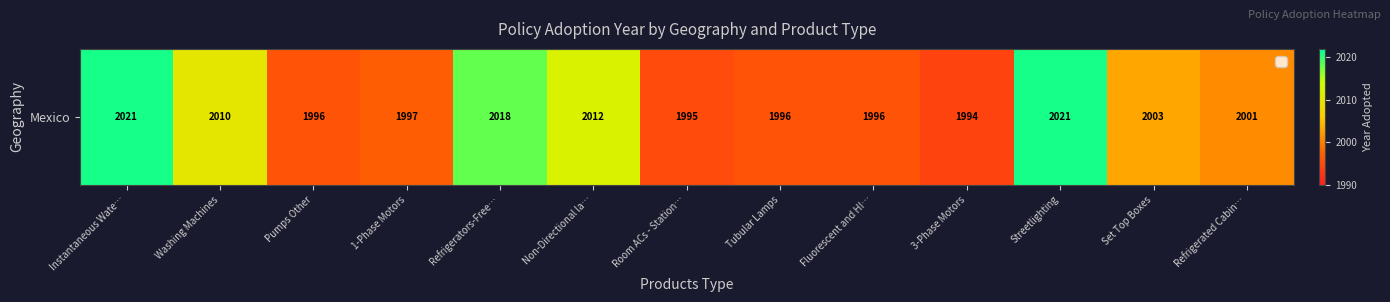

The chart shows a value of 3512 at Non-Directional la…. True or false?

False